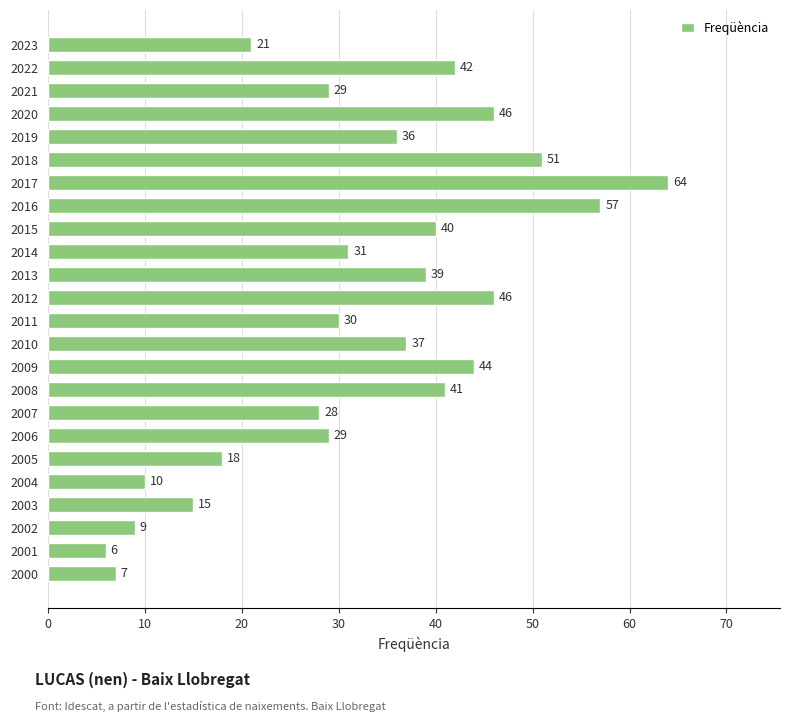

True or false: the data shows 15 at 2007.

False